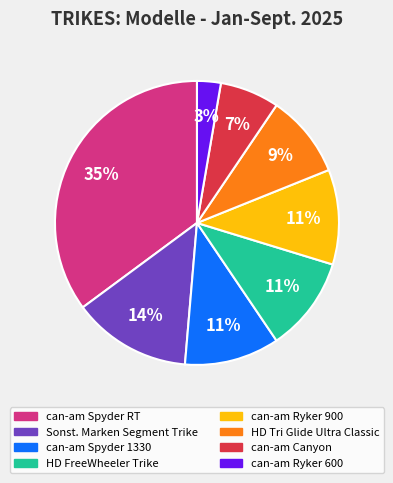

How many slices are in this pie chart?

8